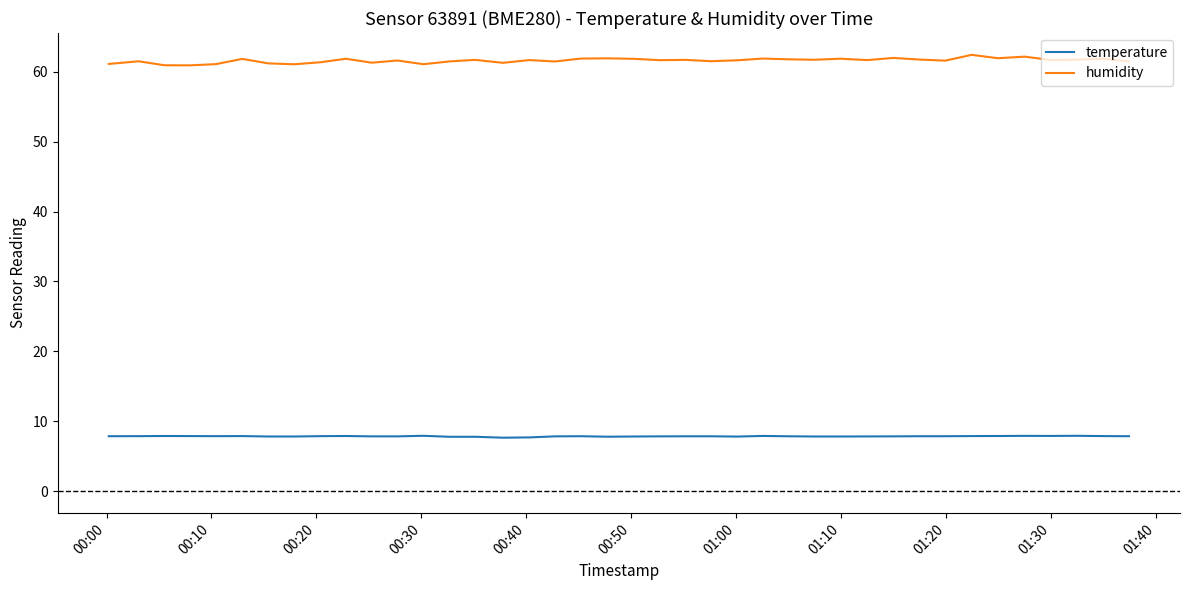

True or false: humidity and temperature intersect in this chart.

False